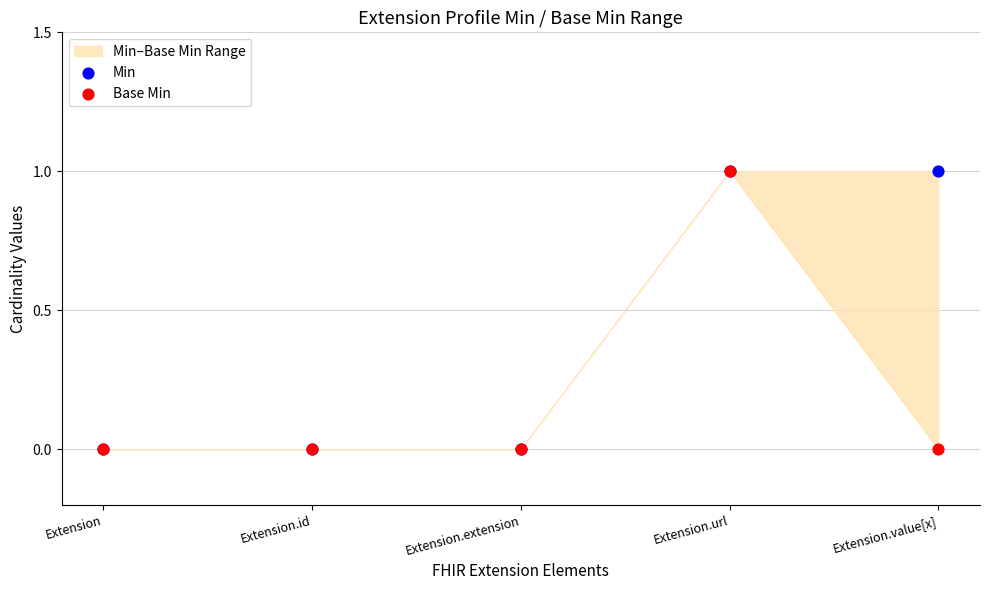

What are all the series names shown in the legend?

Min, Base Min